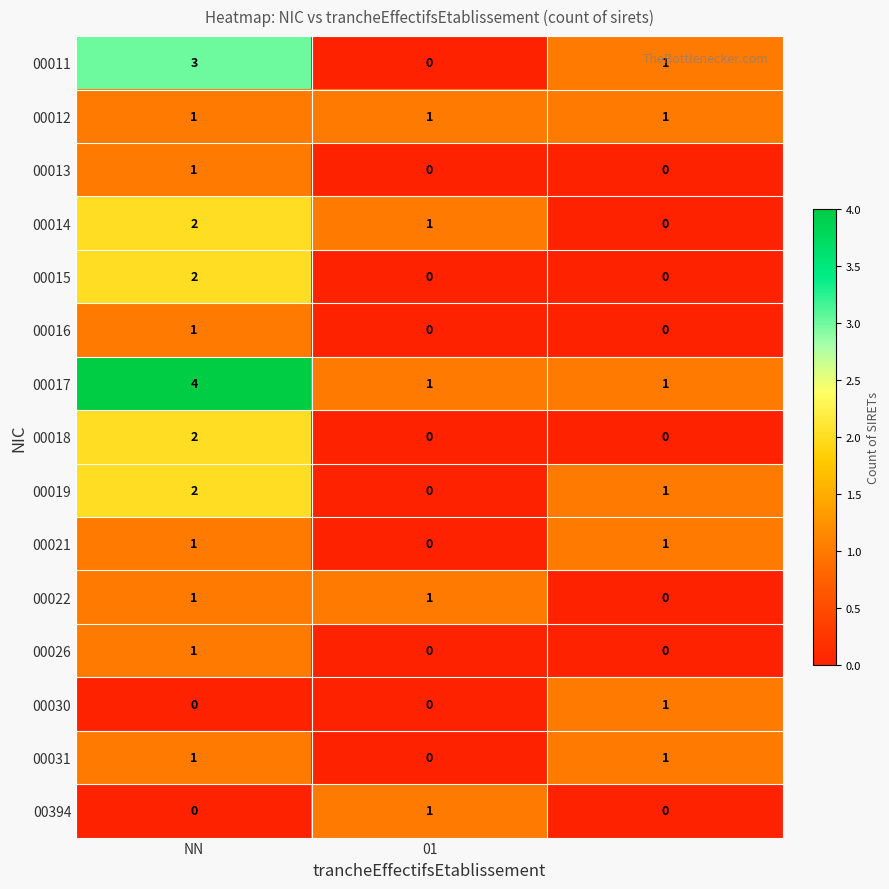

What is the sum of all 00011 values?

4